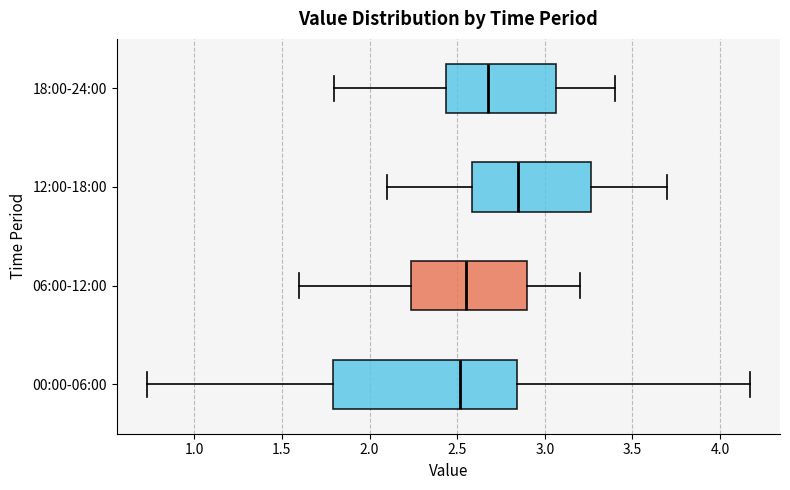

Comparing the boxes themselves (not the whiskers), which one is the widest?

00:00-06:00